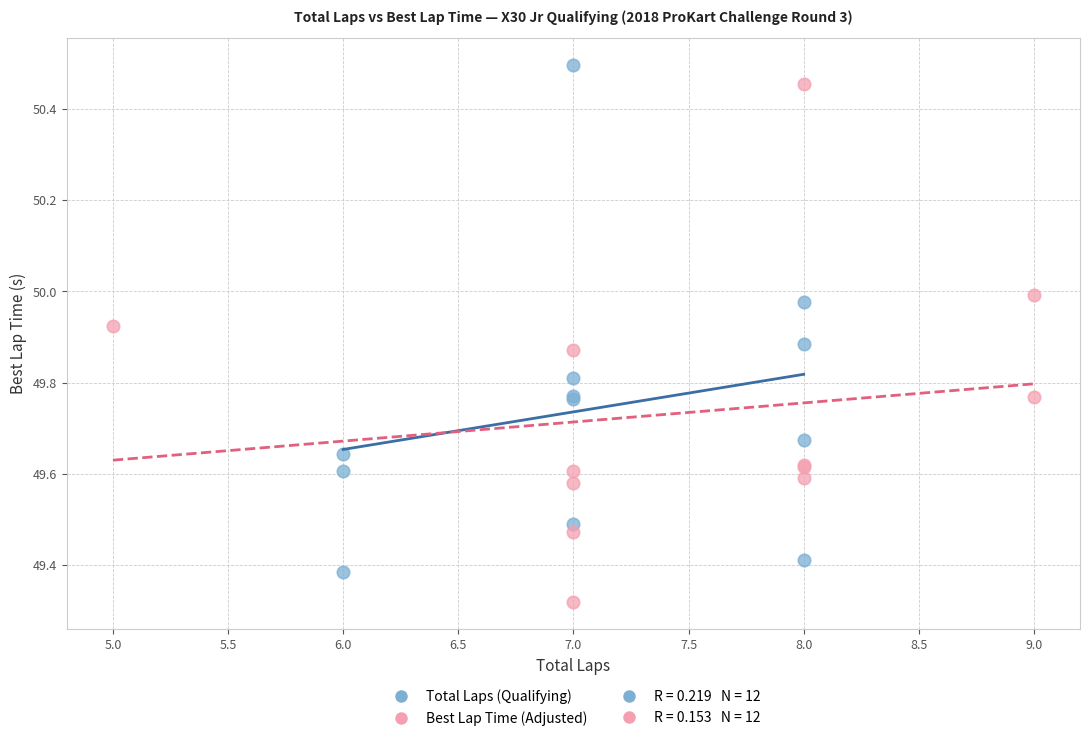

Which series has the largest Y range (max minus min)?

Best Lap Time (Adjusted)